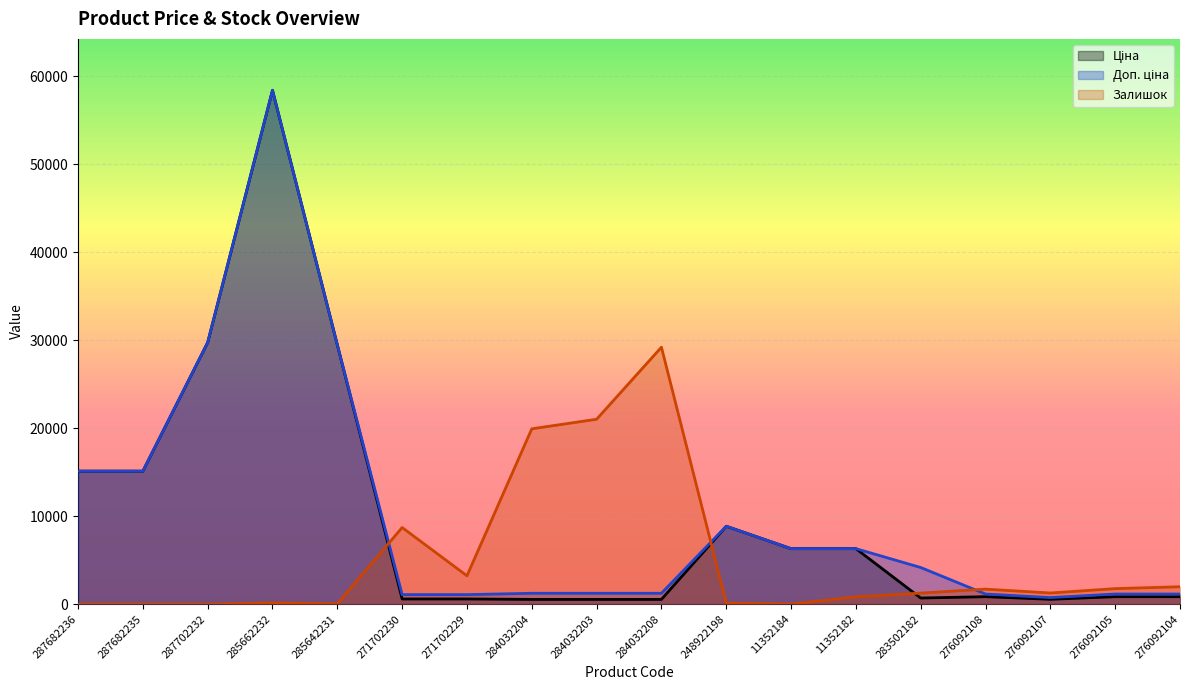

What is the average value of the Доп. ціна series?

10200.6